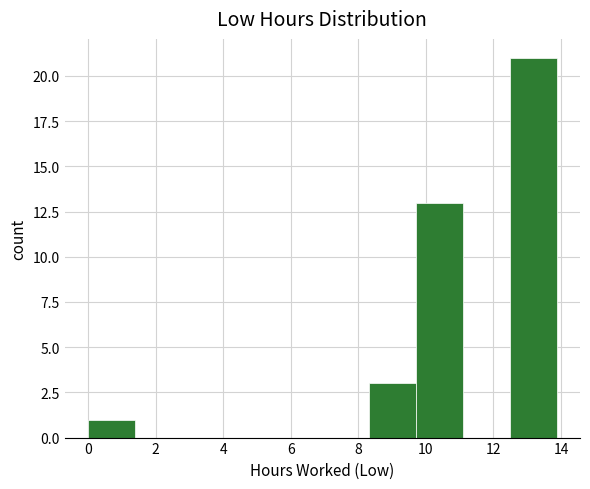

Over which range of the x-axis is the bar tallest?

12.4 to 13.8